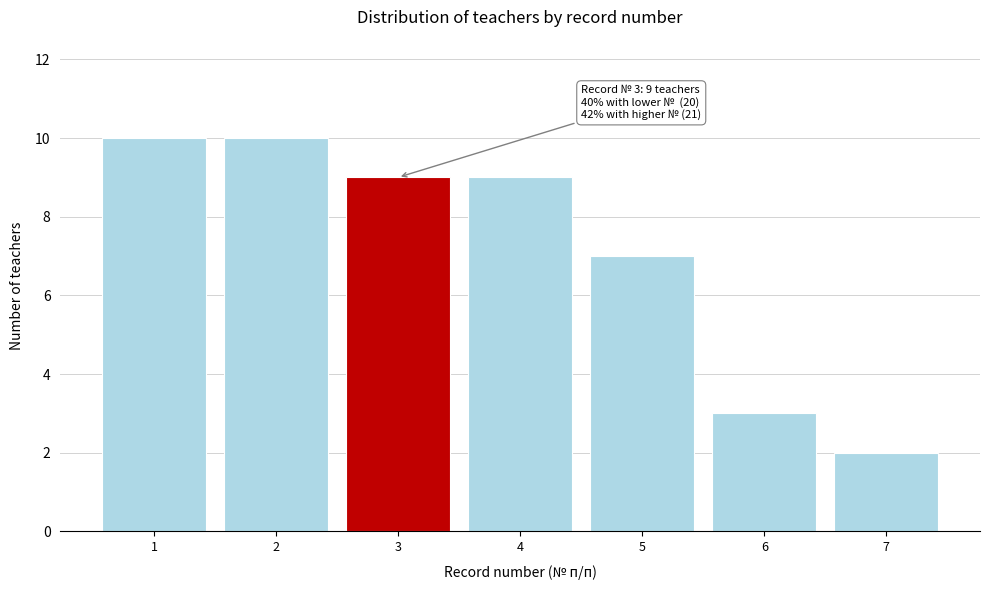

Reading right to left, transcribe all the data shown in this chart.

7=2	6=3	5=7	4=9	3=9	2=10	1=10